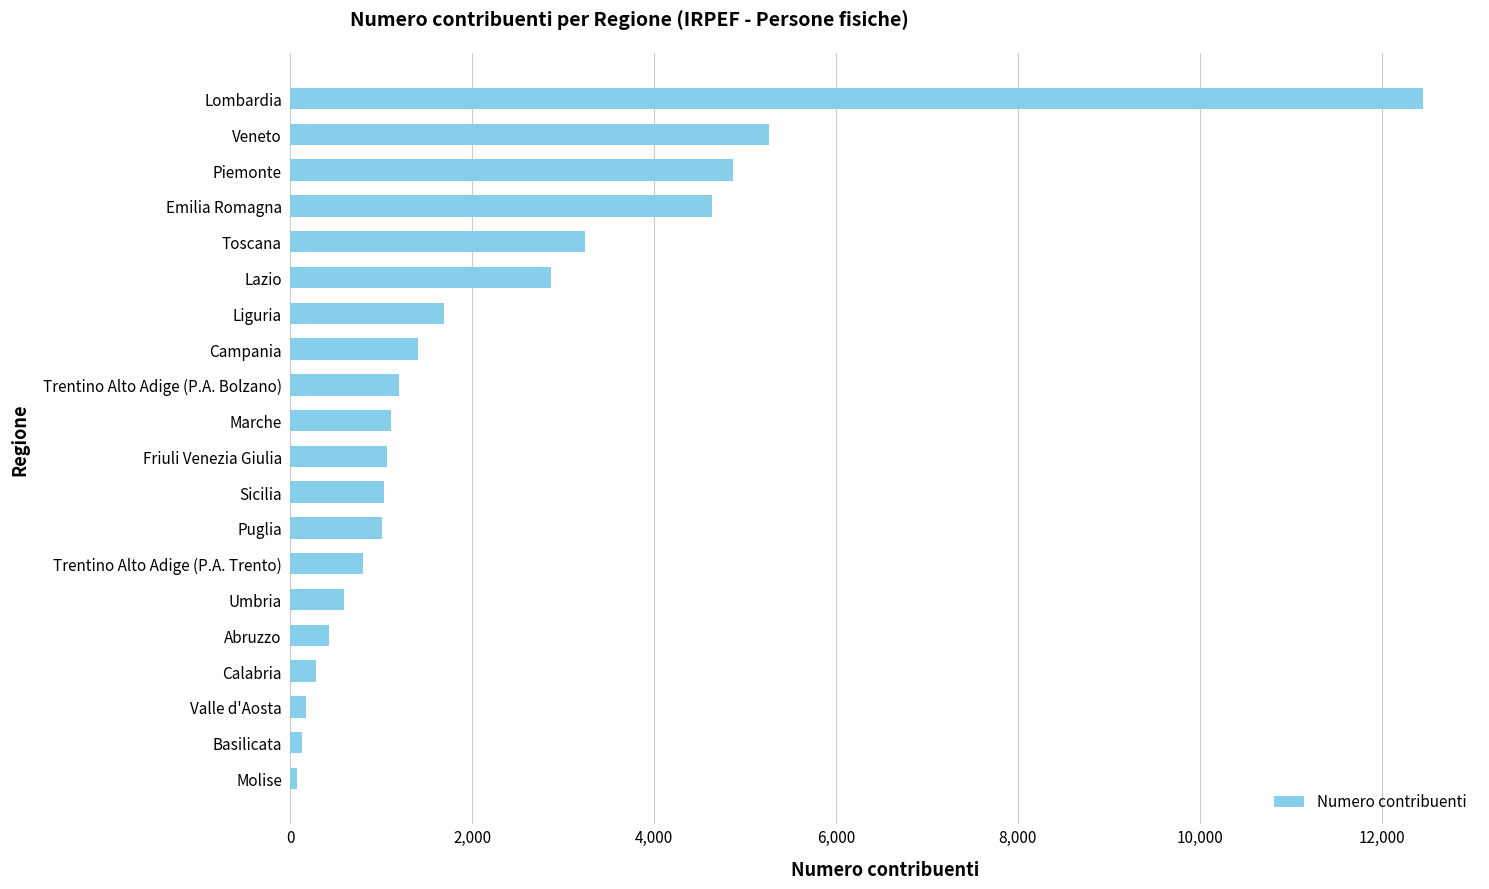

What is the average value?

2216